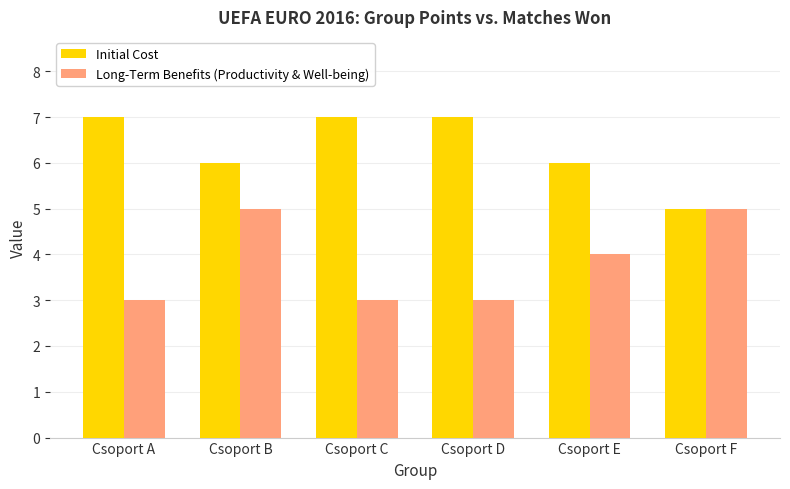

What is the sum of the Long-Term Benefits (Productivity & Well-being) values at Csoport A and Csoport D?

6